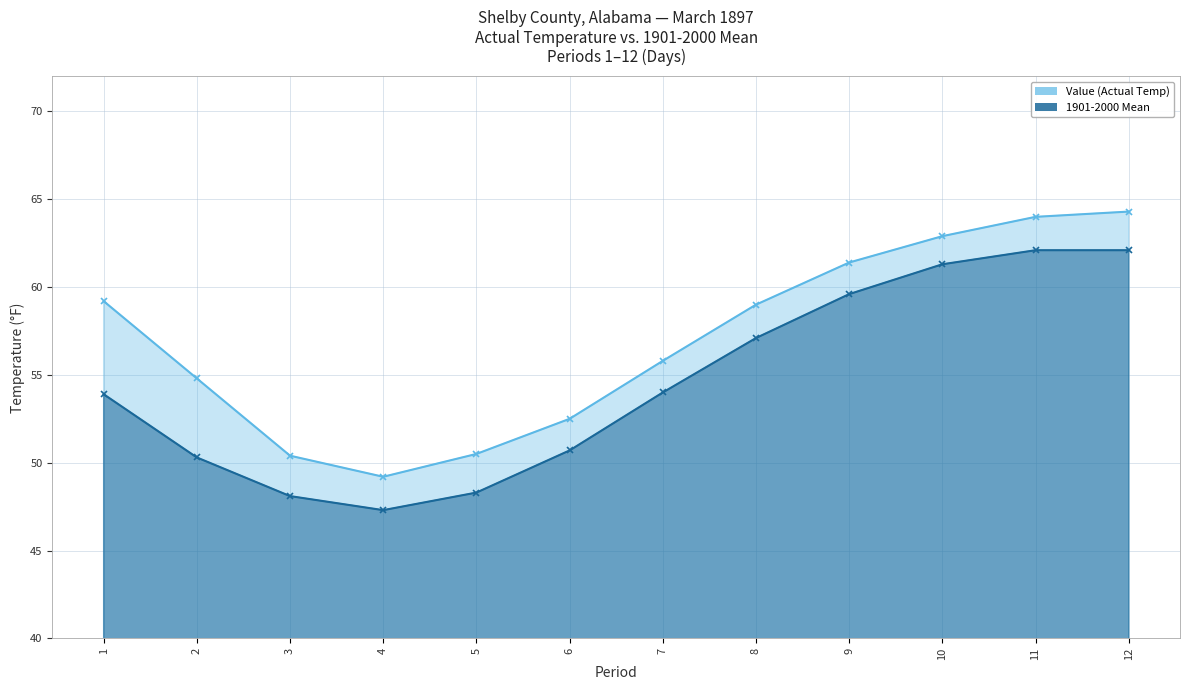

Reading right to left, extract all data points from this chart.

Value (Actual Temp): 12=64.3	11=64.0	10=62.9	9=61.4	8=59.0	7=55.8	6=52.5	5=50.5	4=49.2	3=50.4	2=54.8	1=59.2
1901-2000 Mean: 12=62.1	11=62.1	10=61.3	9=59.6	8=57.1	7=54.0	6=50.7	5=48.3	4=47.3	3=48.1	2=50.3	1=53.9